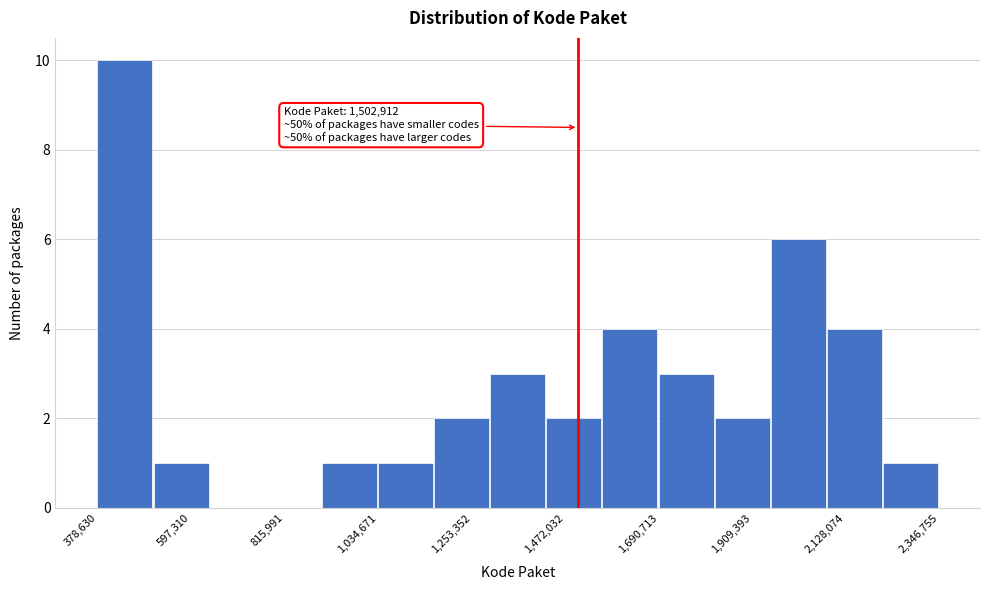

Read against the x-axis, roughly where is the centre of the tallest bar?

450000